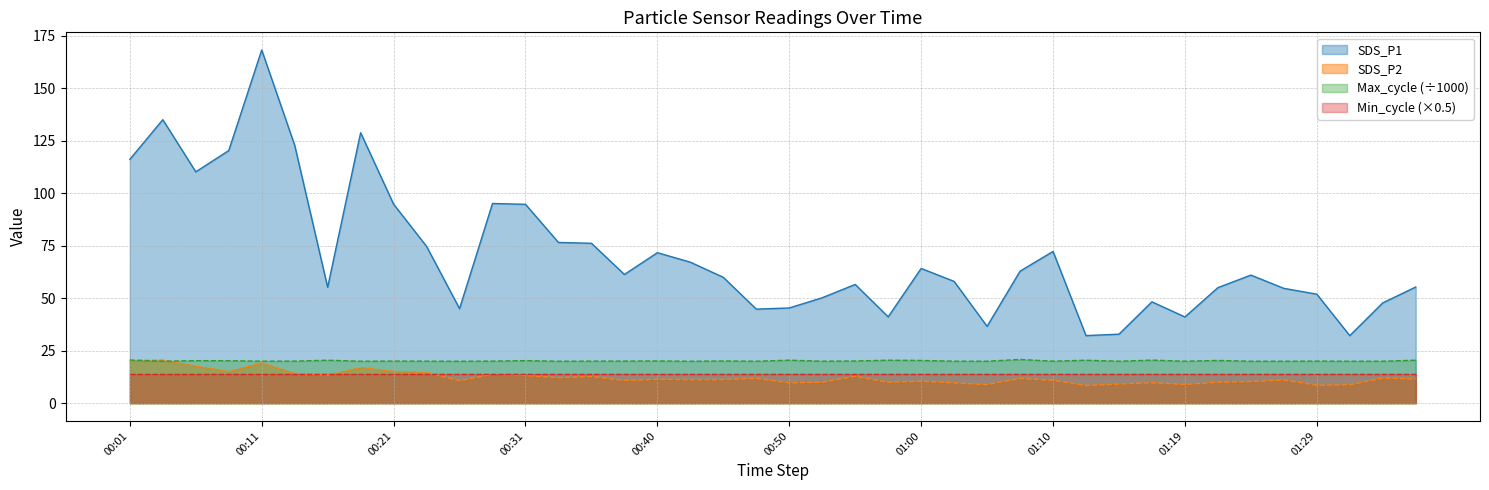

What position from the right is 00:11?

36